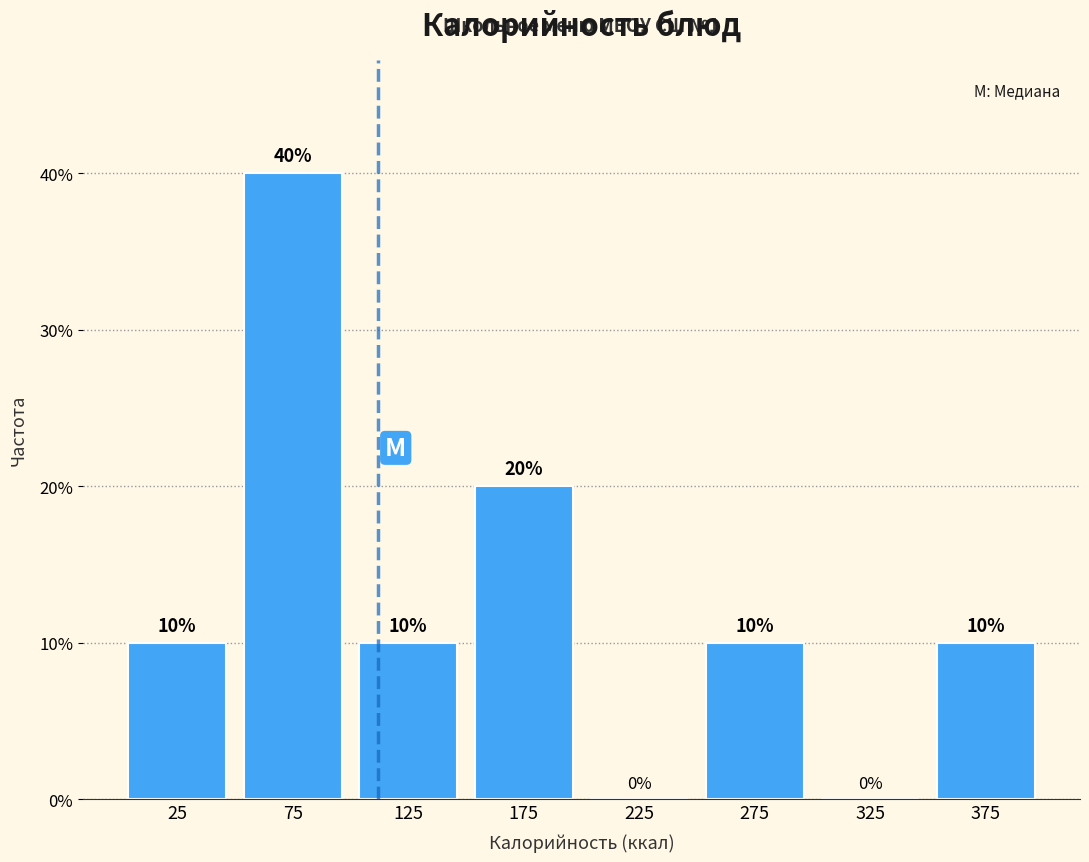

What is the height of the bar covering 350 to 400 on the x-axis?

10